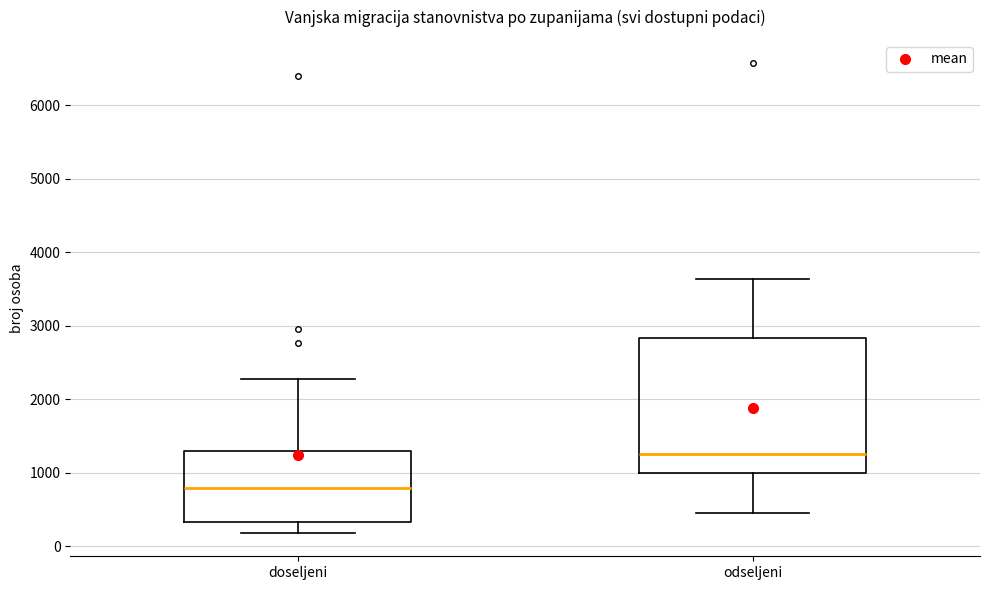

Where does the median line of the box for doseljeni sit on the y-axis? The values are not printed on the chart, so give them approximately, as read against the axis.

800